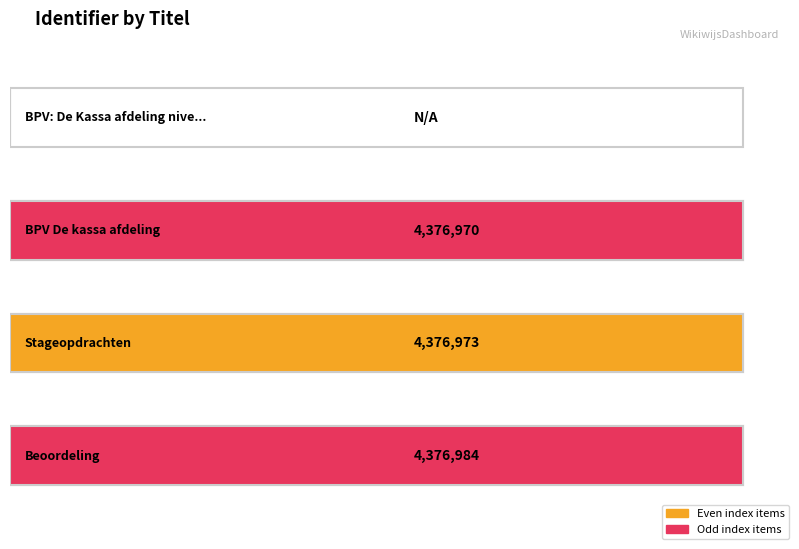

What is the change in value from BPV De kassa afdeling to Stageopdrachten?

+3